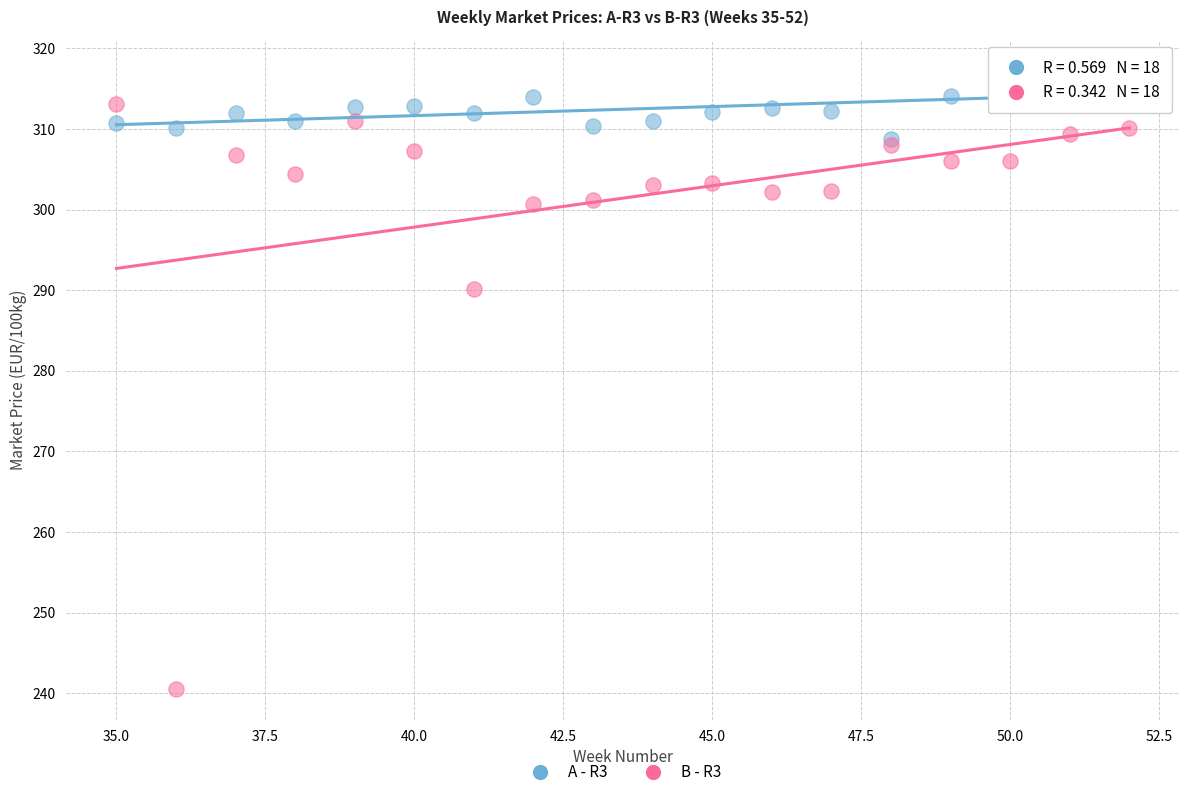

Which series contains the lowest Y value?

B - R3